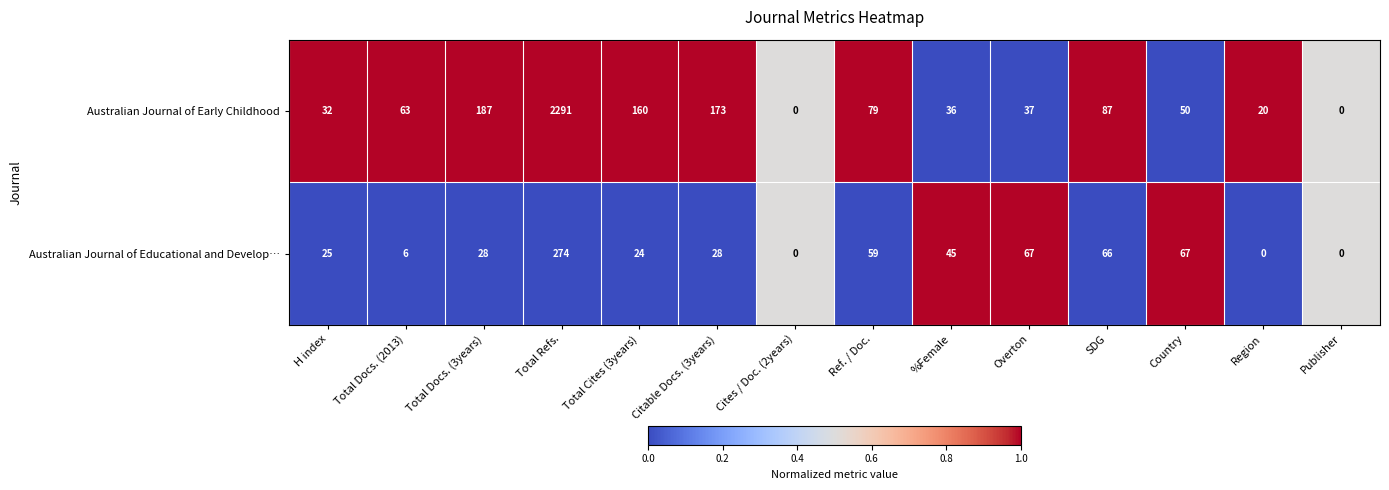

Reading left to right, transcribe all the data shown in this chart.

Australian Journal of Early Childhood: H index=32	Total Docs. (2013)=63	Total Docs. (3years)=187	Total Refs.=2291	Total Cites (3years)=160	Citable Docs. (3years)=173	Cites / Doc. (2years)=0	Ref. / Doc.=79	%Female=36	Overton=37	SDG=87	Country=50	Region=20	Publisher=0
Australian Journal of Educational and Develop…: H index=25	Total Docs. (2013)=6	Total Docs. (3years)=28	Total Refs.=274	Total Cites (3years)=24	Citable Docs. (3years)=28	Cites / Doc. (2years)=0	Ref. / Doc.=59	%Female=45	Overton=67	SDG=66	Country=67	Region=0	Publisher=0